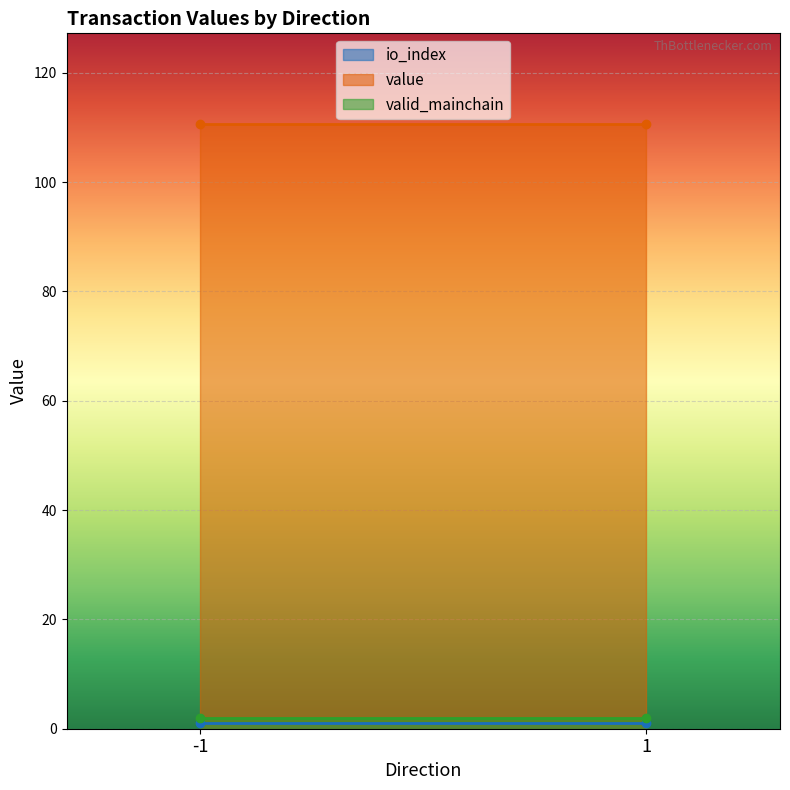

Which label corresponds to the smallest value in the chart?

-1